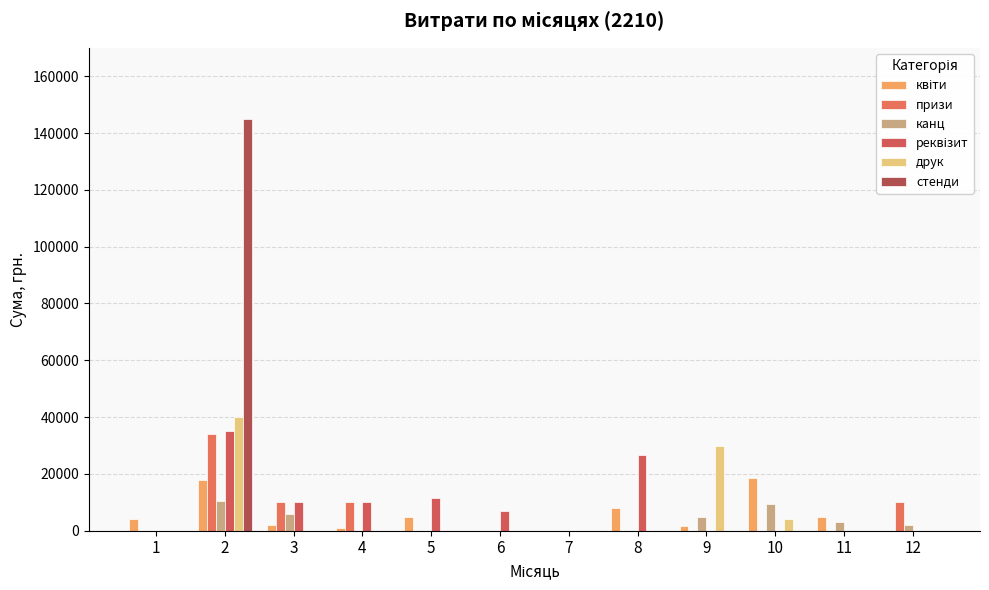

Where is стенди nearest to the value 72400?

1